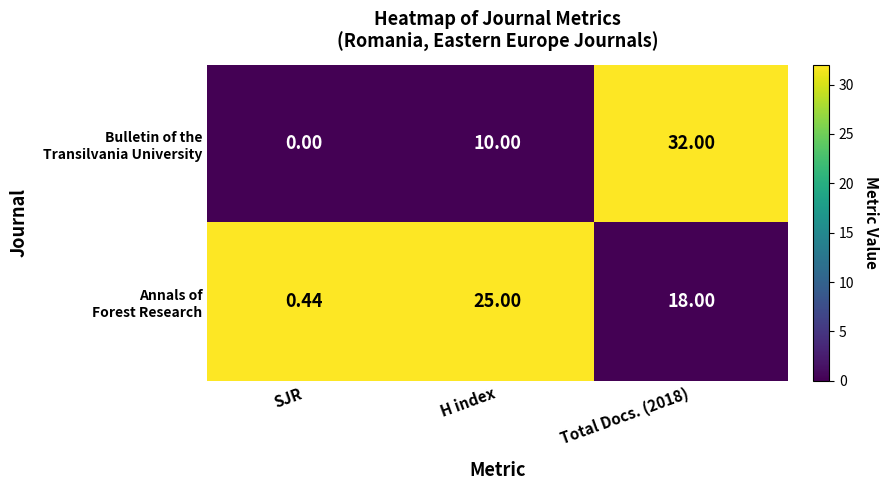

What is the greatest value displayed?

32.0